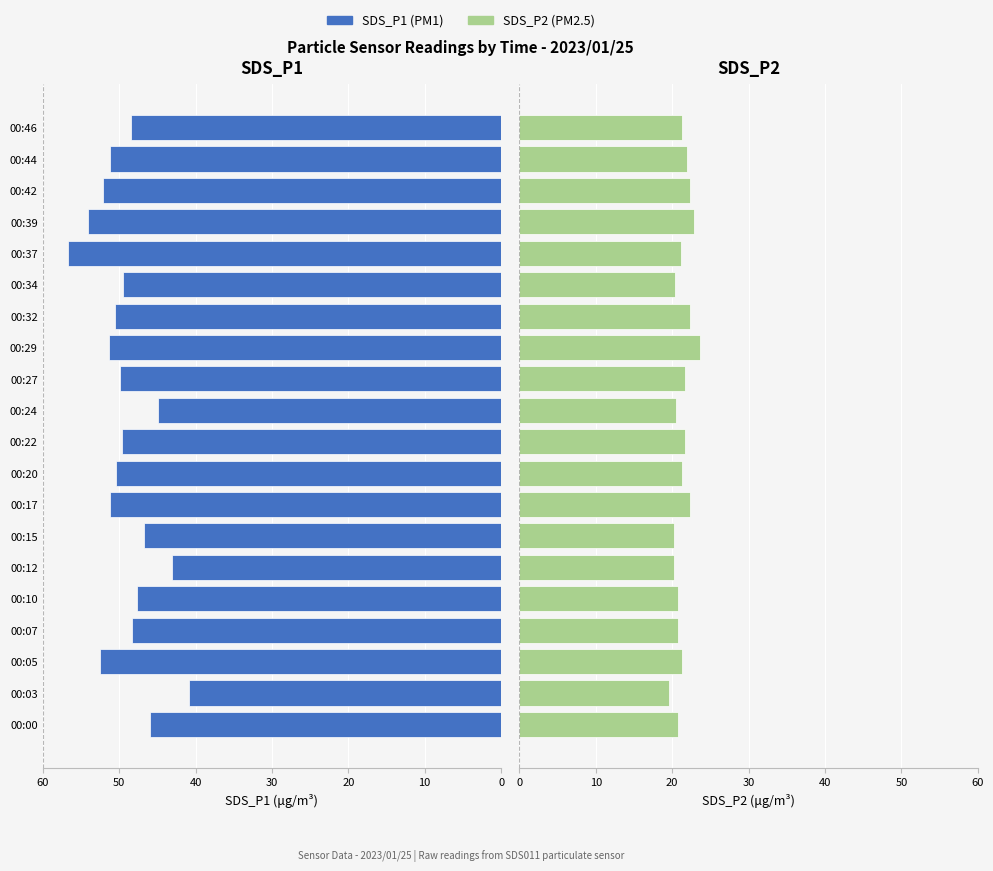

What are all the series names shown in the legend?

SDS_P1, SDS_P2